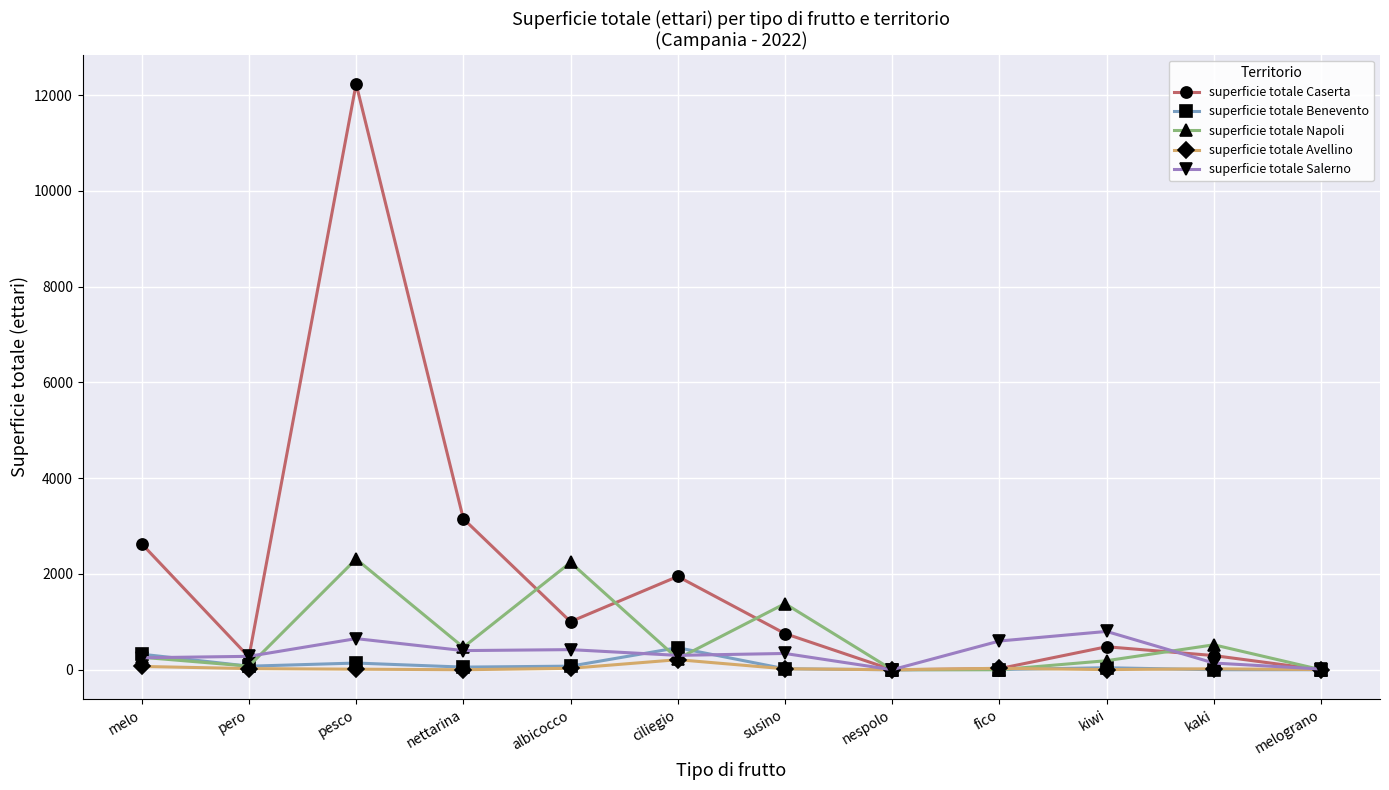

Which series has the largest total across all categories?

superficie totale Caserta